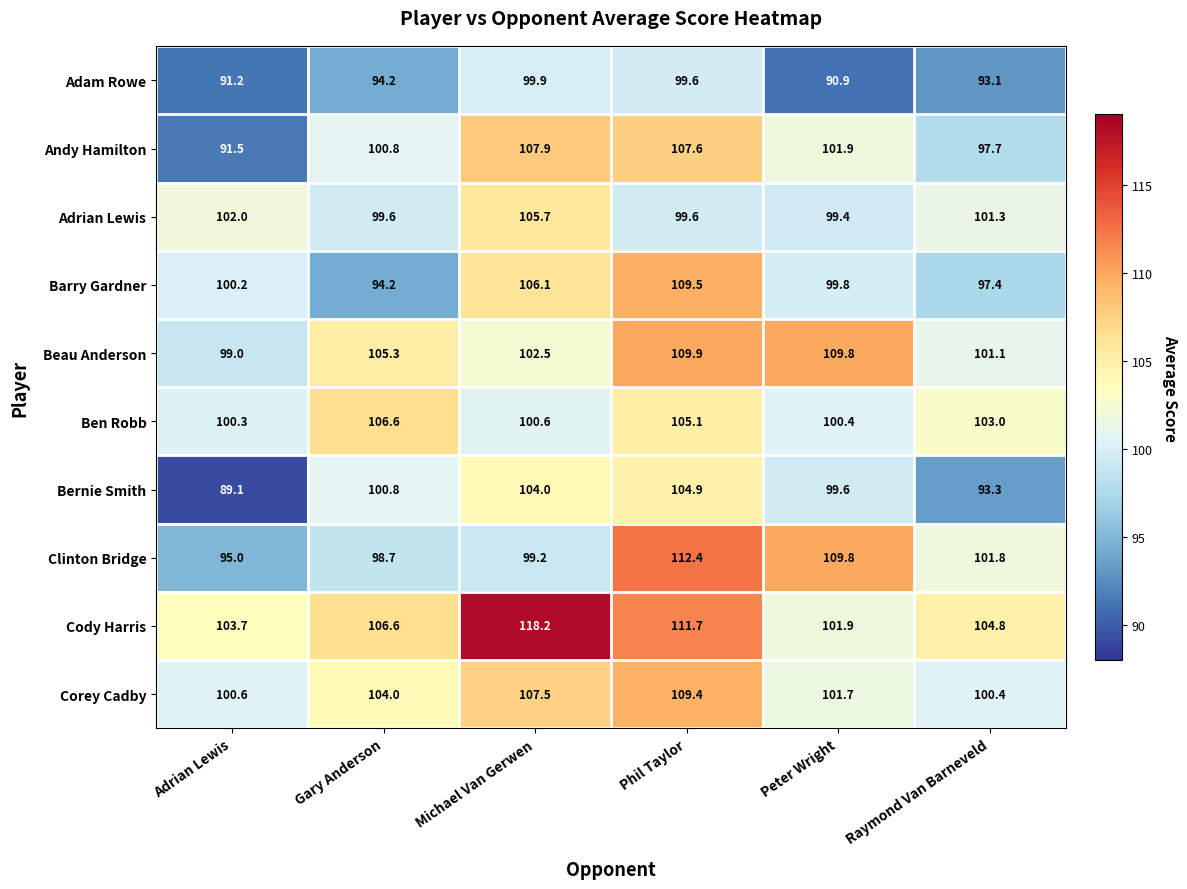

List the labels in order of Beau Anderson value, largest first.

Phil Taylor, Peter Wright, Gary Anderson, Michael Van Gerwen, Raymond Van Barneveld, Adrian Lewis